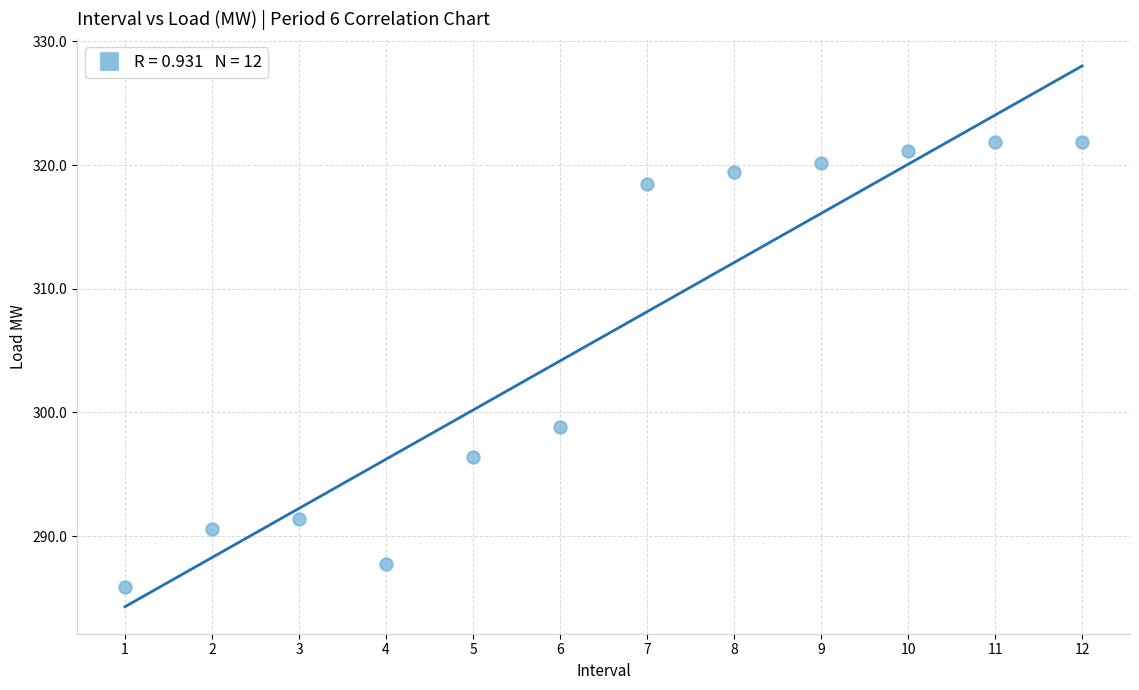

What is the average X value?

6.5